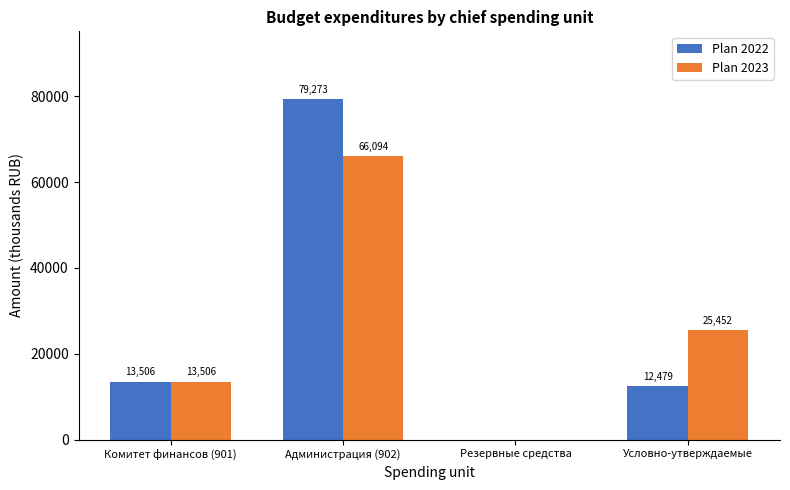

Between Комитет финансов (901) and Администрация (902), which series saw the biggest shift?

Plan 2022